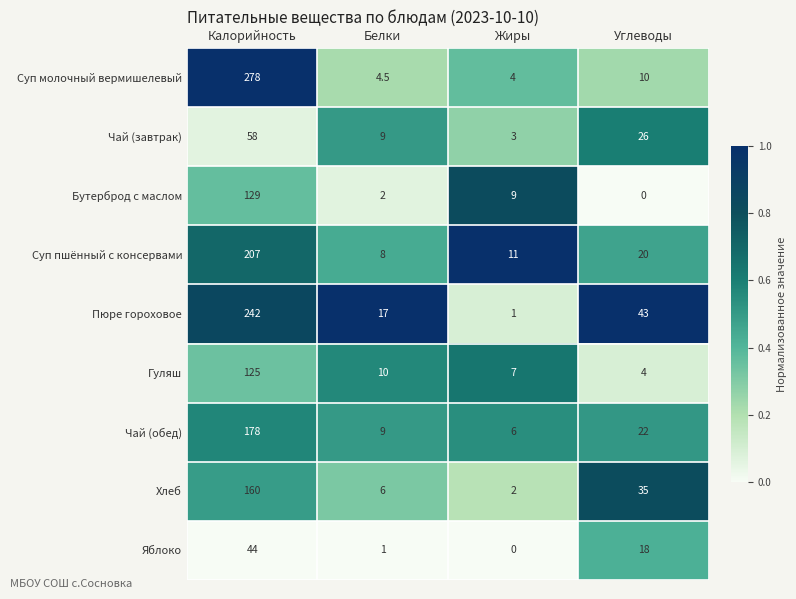

List the series in order of their peak value, lowest first.

Яблоко, Чай (завтрак), Гуляш, Бутерброд с маслом, Хлеб, Чай (обед), Суп пшённый с консервами, Пюре гороховое, Суп молочный вермишелевый